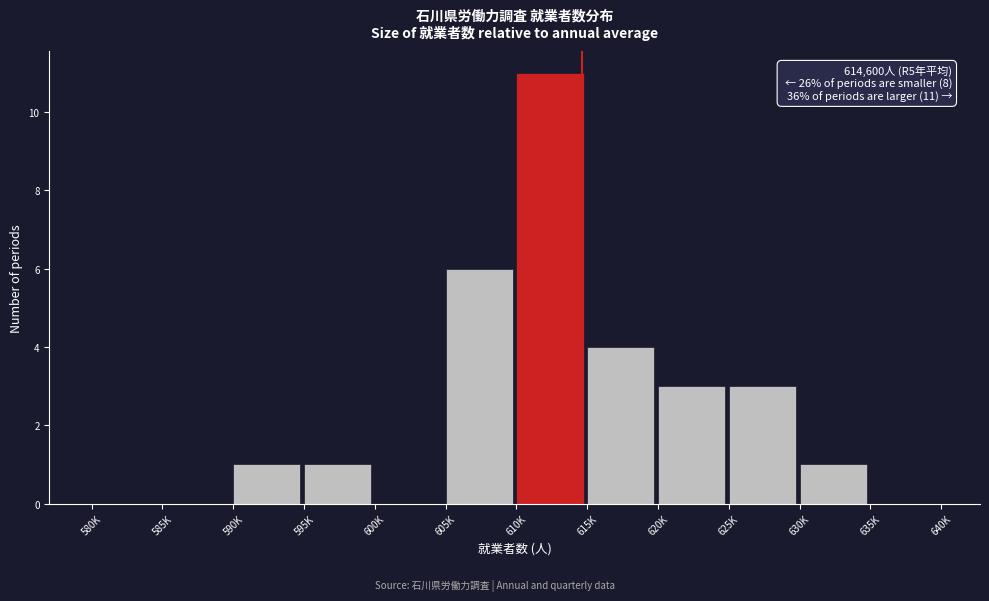

Reading left to right, what are all the values shown in this chart?

580K=0	585K=0	590K=1	595K=1	600K=0	605K=6	610K=11	615K=4	620K=3	625K=3	630K=1	635K=0